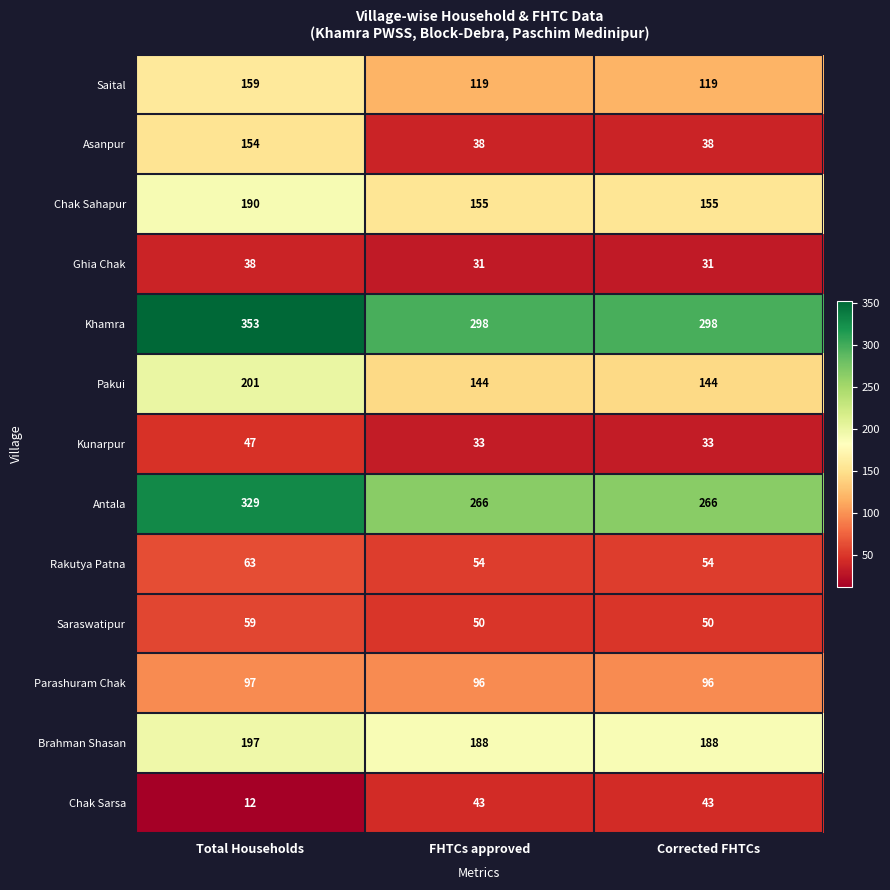

At which category is the sum across all series the highest?

Total Households